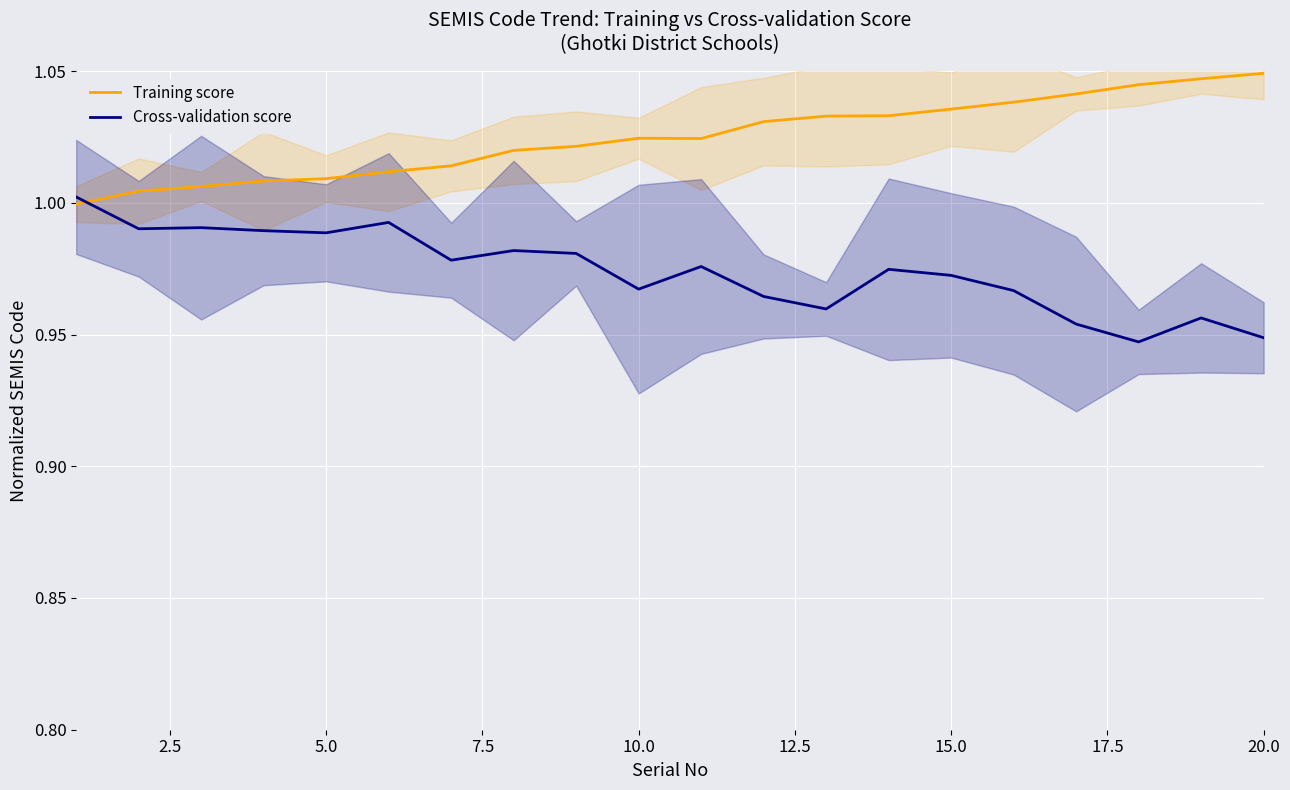

After their last crossing, which series has the higher values: Cross-validation score or Training score?

Training score